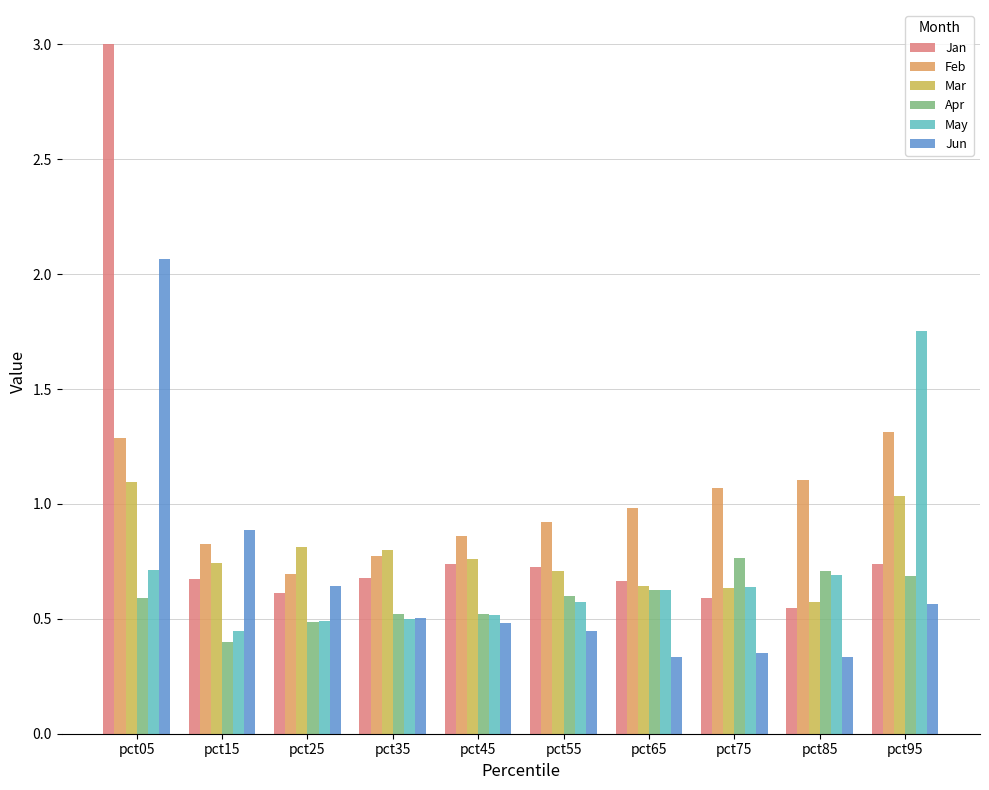

What is the sum of all Jun values?

6.6